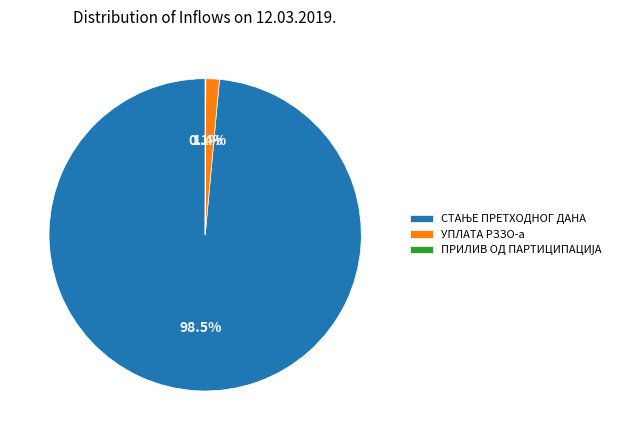

Is there a majority slice in this chart?

Yes